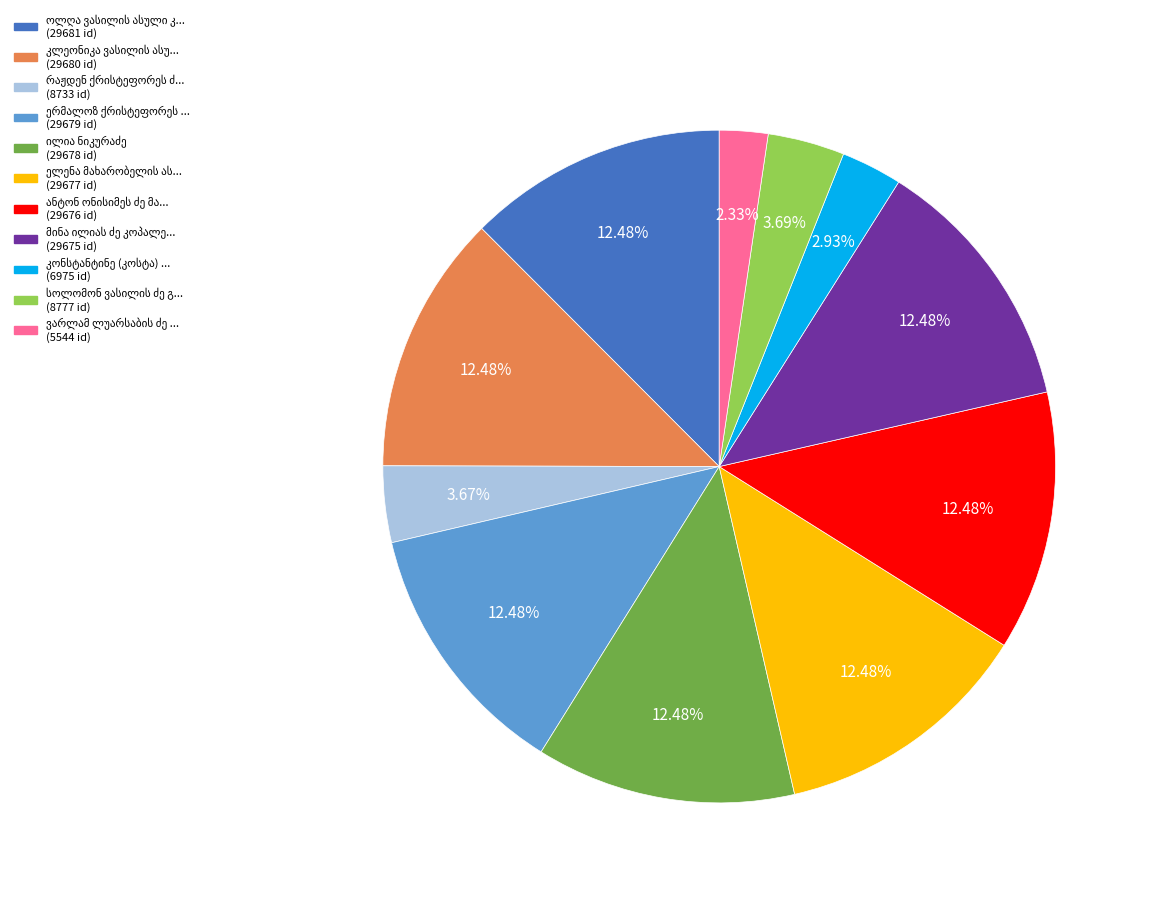

Is there any slice that represents more than half of the pie?

No